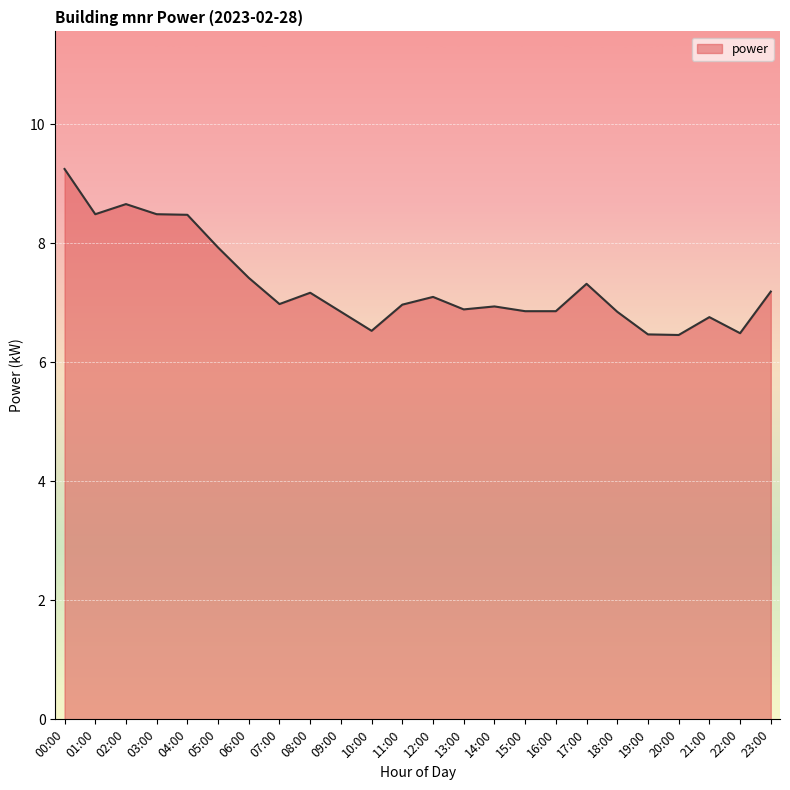

What is the difference between the maximum and second lowest values?

2.8